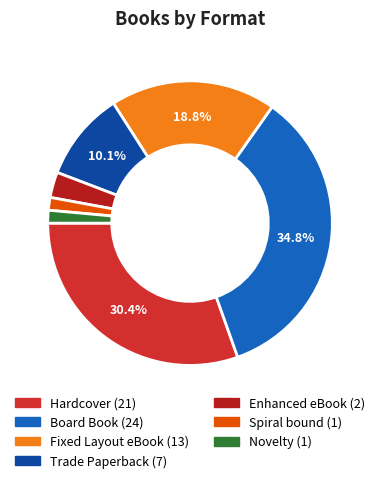

Is there any slice that represents more than half of the pie?

No